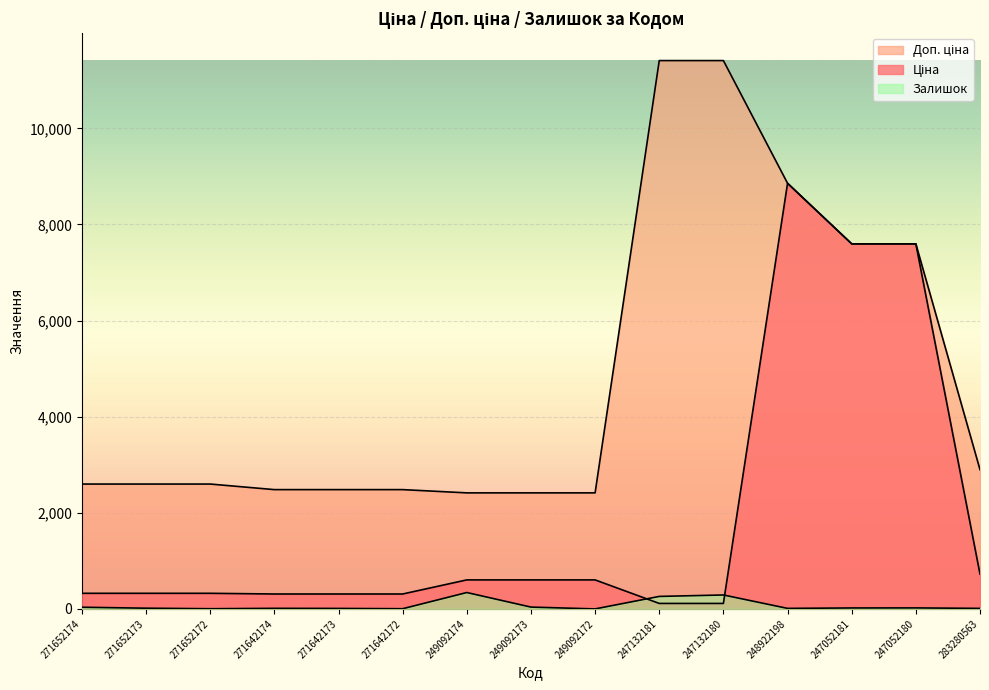

Reading left to right, transcribe all the data shown in this chart.

Ціна: 324.8	324.8	324.8	310.3	310.3	310.3	603.7	603.7	603.7	114.1	114.1	8856.7	7596.5	7596.5	724.5
Доп. ціна: 2598.3	2598.3	2598.3	2482.4	2482.4	2482.4	2414.8	2414.8	2414.8	11410.0	11410.0	8856.7	7596.5	7596.5	2897.8
Залишок: 35.0	15.0	4.0	12.0	10.0	4.0	341.0	38.0	0.0	260.0	290.0	11.0	20.0	21.0	11.0